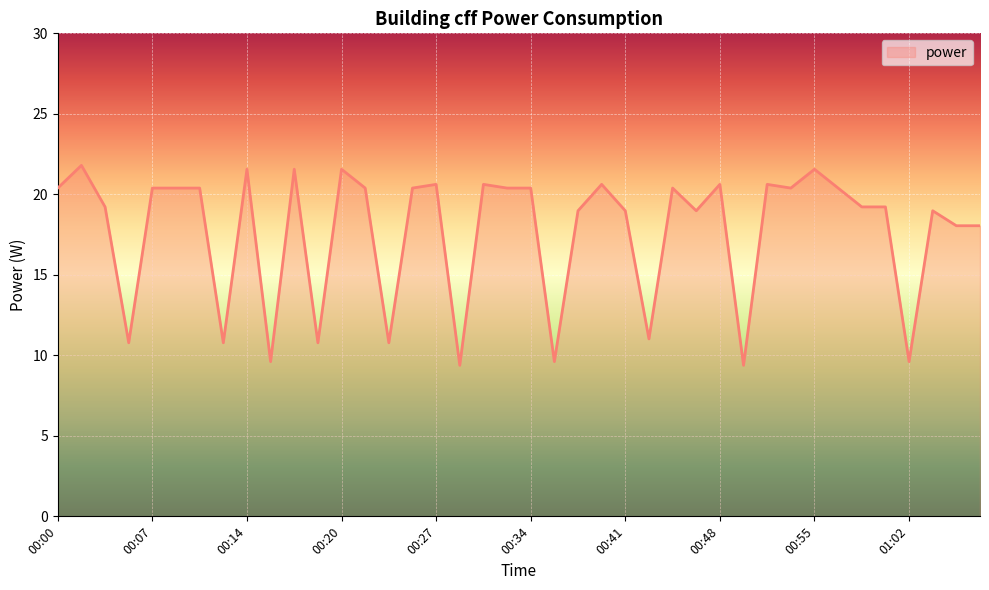

What is the difference between the maximum and minimum values?

12.4